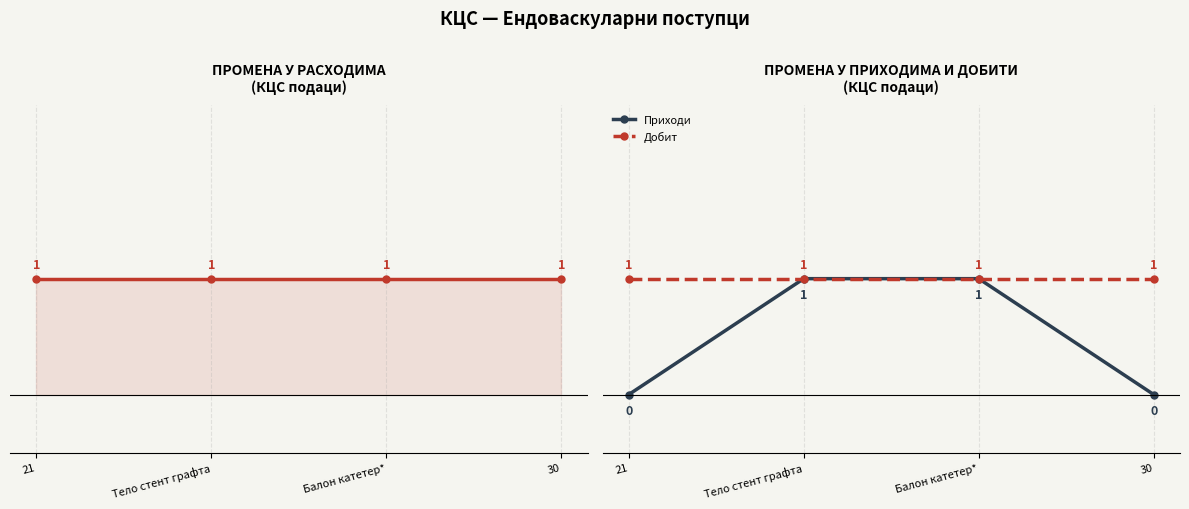

At how many categories does at least one series exceed 0?

4